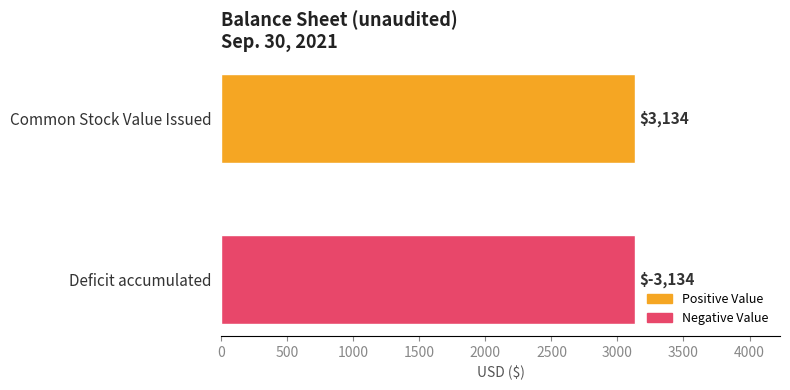

How many negative values are there?

1